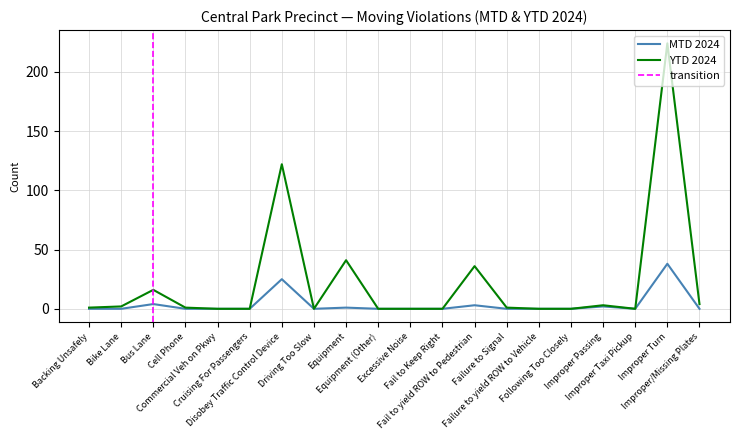

Reading left to right, transcribe all the data shown in this chart.

MTD 2024: Backing Unsafely=0	Bike Lane=0	Bus Lane=4	Cell Phone=0	Commercial Veh on Pkwy=0	Cruising For Passengers=0	Disobey Traffic Control Device=25	Driving Too Slow=0	Equipment=1	Equipment (Other)=0	Excessive Noise=0	Fail to Keep Right=0	Fail to yield ROW to Pedestrian=3	Failure to Signal=0	Failure to yield ROW to Vehicle=0	Following Too Closely=0	Improper Passing=2	Improper Taxi Pickup=0	Improper Turn=38	Improper/Missing Plates=0
YTD 2024: Backing Unsafely=1	Bike Lane=2	Bus Lane=16	Cell Phone=1	Commercial Veh on Pkwy=0	Cruising For Passengers=0	Disobey Traffic Control Device=122	Driving Too Slow=0	Equipment=41	Equipment (Other)=0	Excessive Noise=0	Fail to Keep Right=0	Fail to yield ROW to Pedestrian=36	Failure to Signal=1	Failure to yield ROW to Vehicle=0	Following Too Closely=0	Improper Passing=3	Improper Taxi Pickup=0	Improper Turn=224	Improper/Missing Plates=4